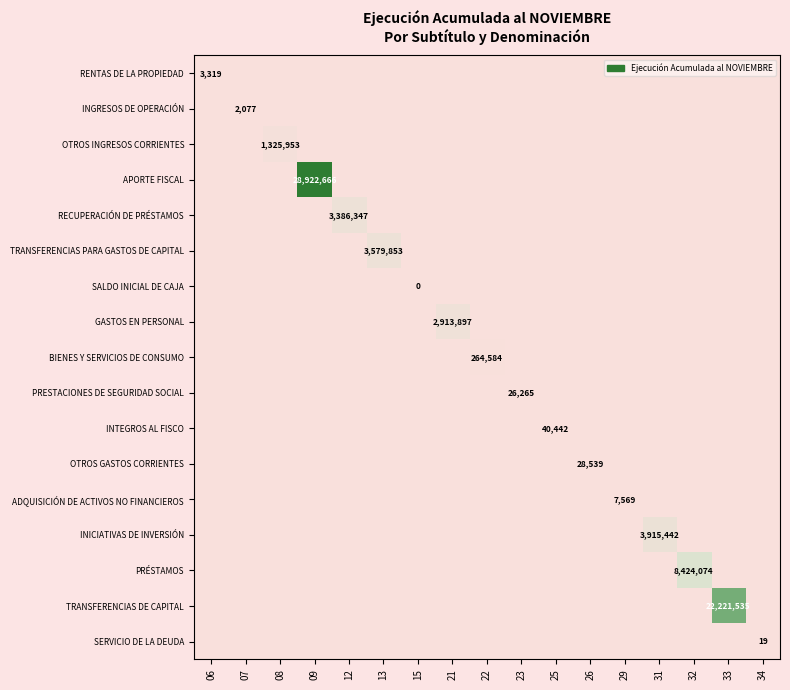

True or false: RECUPERACIÓN DE PRÉSTAMOS has a value of 0 at 15.

True